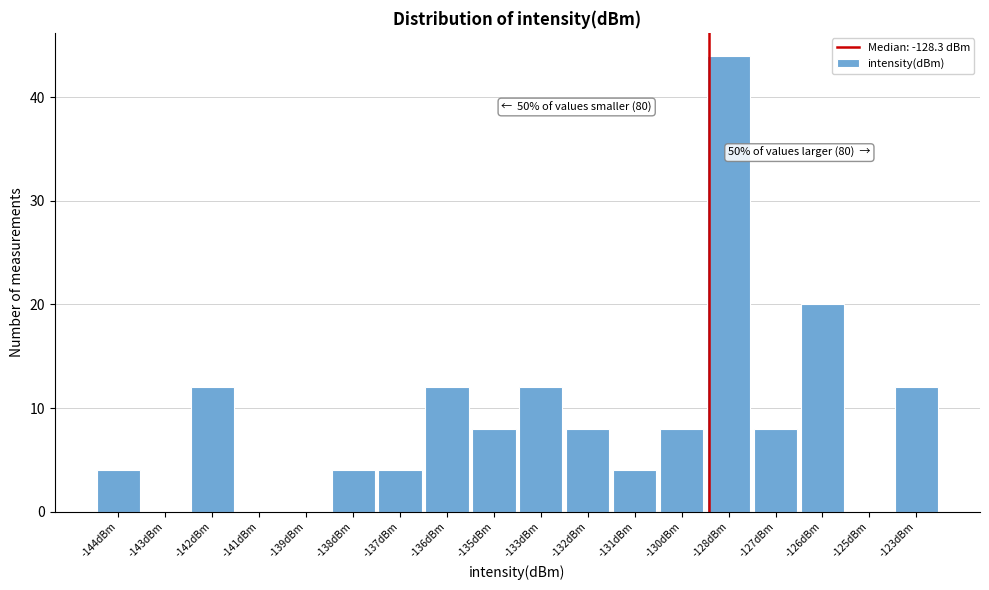

Reading left to right, extract all data points from this chart.

-144dBm=4	-143dBm=0	-142dBm=12	-141dBm=0	-139dBm=0	-138dBm=4	-137dBm=4	-136dBm=12	-135dBm=8	-133dBm=12	-132dBm=8	-131dBm=4	-130dBm=8	-128dBm=44	-127dBm=8	-126dBm=20	-125dBm=0	-123dBm=12